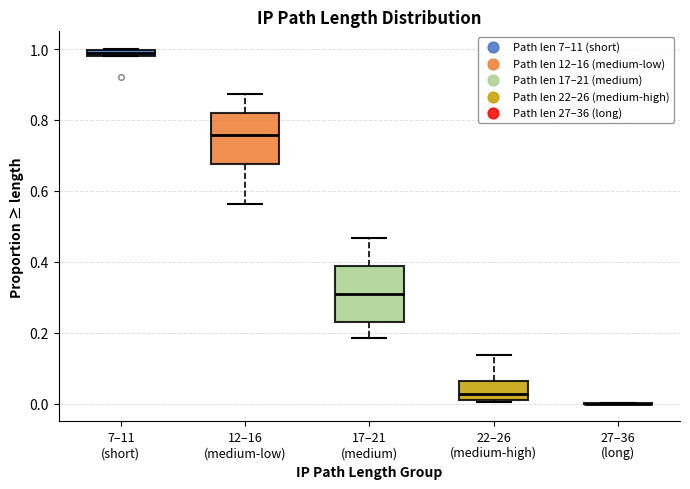

Where does the lower whisker of the box for 12–16 (medium-low) end on the y-axis? The values are not printed on the chart, so give them approximately, as read against the axis.

0.56